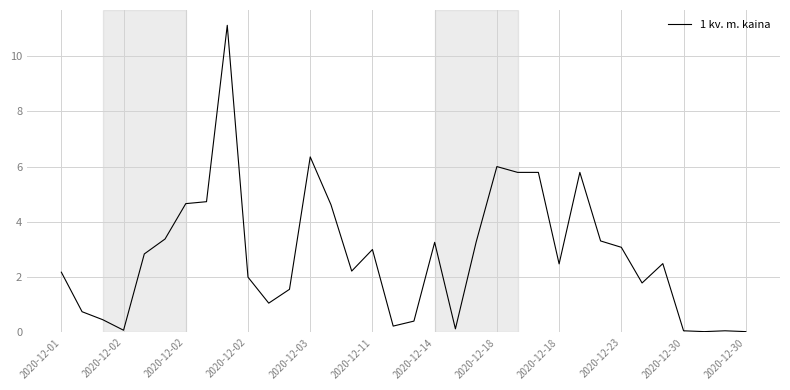

What is the difference between the maximum and minimum values?

11.1